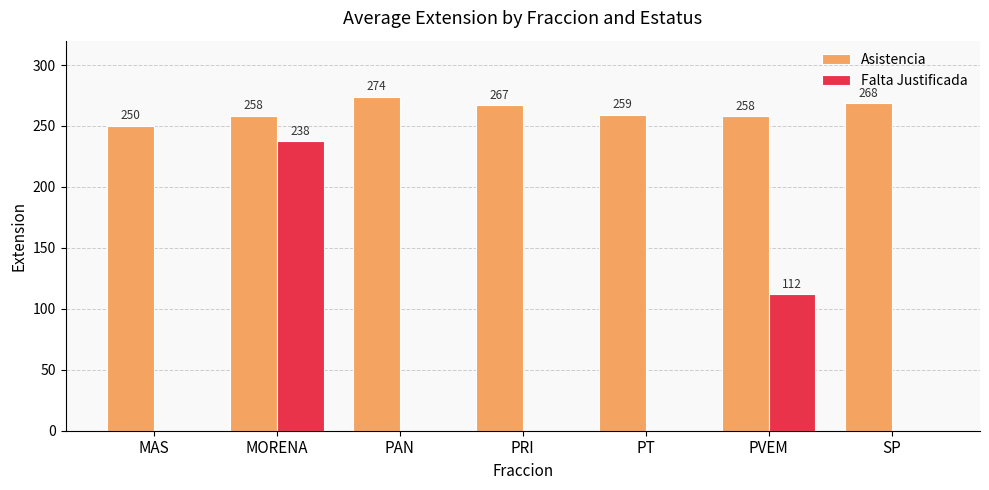

What is the total value across all series at PAN?

274.0